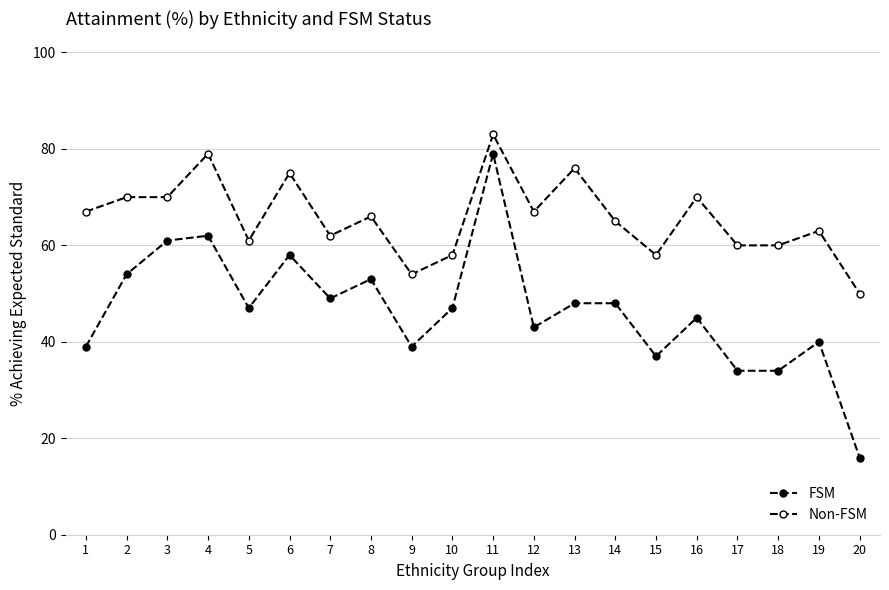

The Non-FSM series shows 31 at 14. True or false?

False